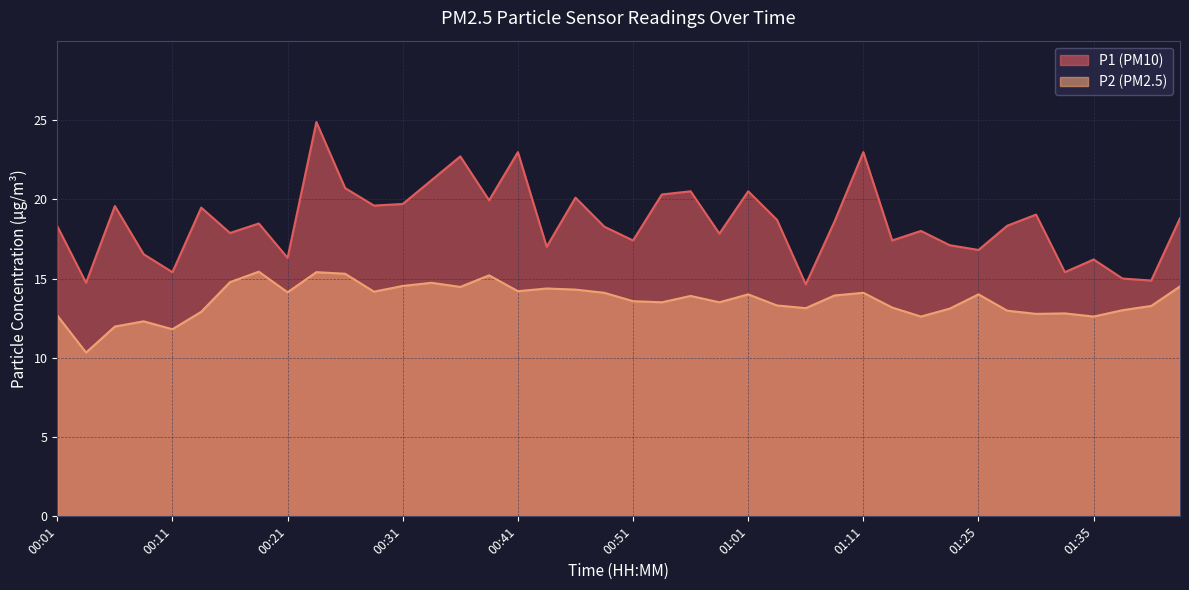

What is the total value across all series at 01:11?

37.1